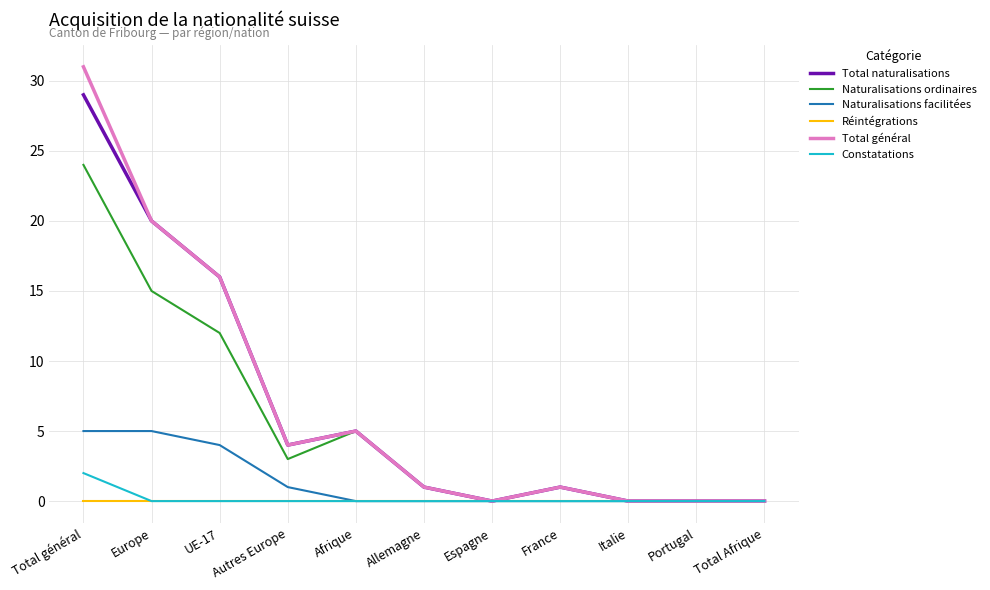

What is the greatest value displayed?

31